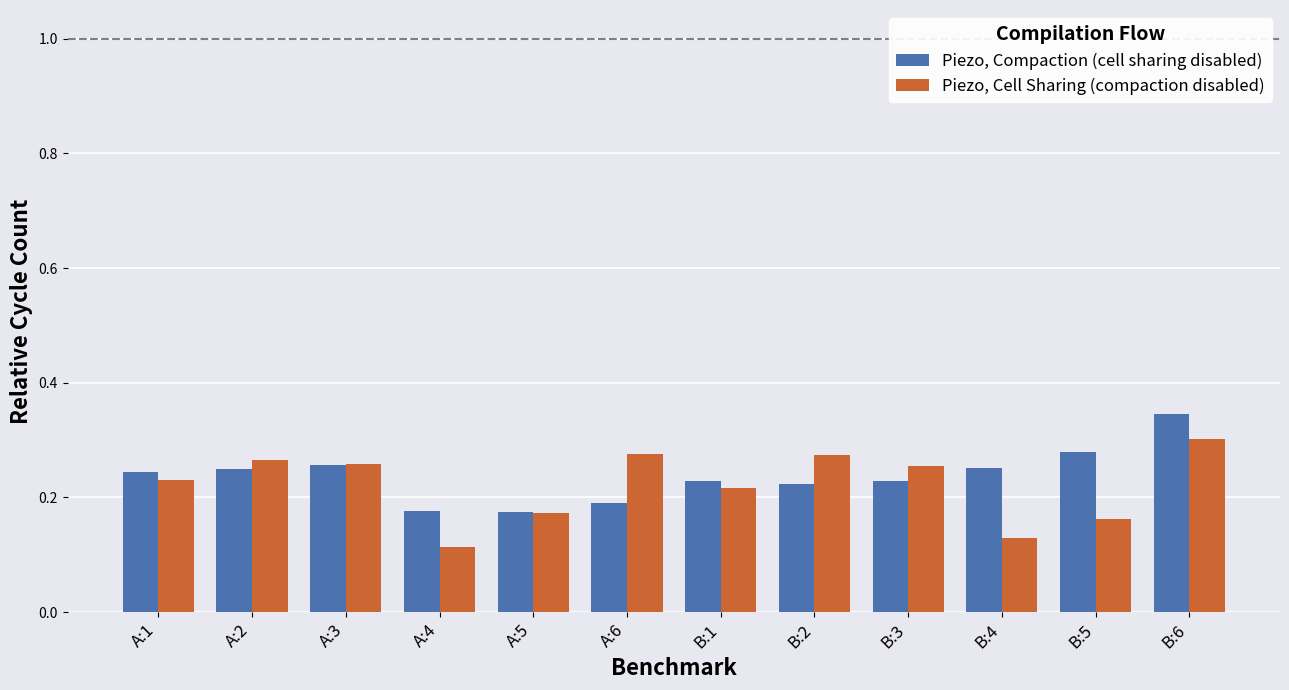

Rank the series at A:3 from lowest to highest value.

Piezo, Compaction (cell sharing disabled), Piezo, Cell Sharing (compaction disabled)